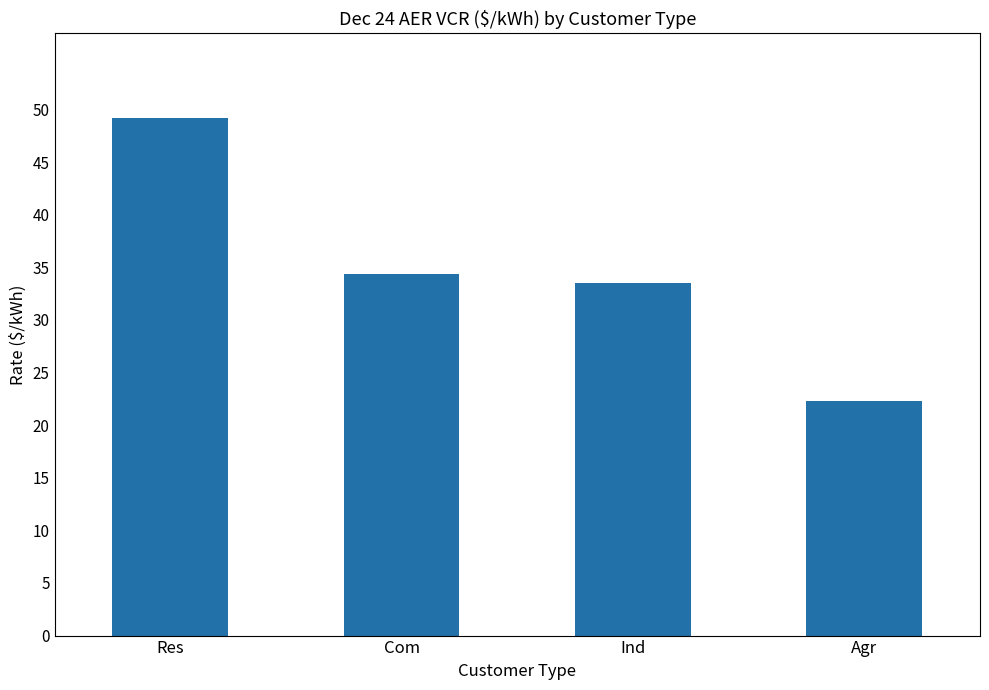

What value does the data have at Res?

49.2